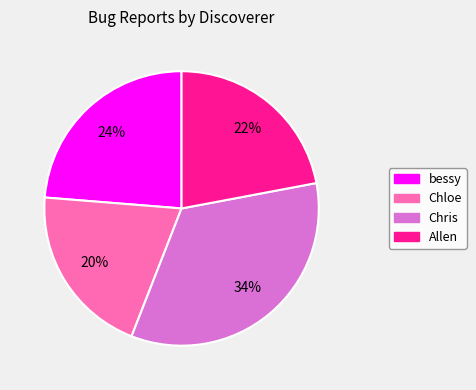

Which slice is the largest?

Chris